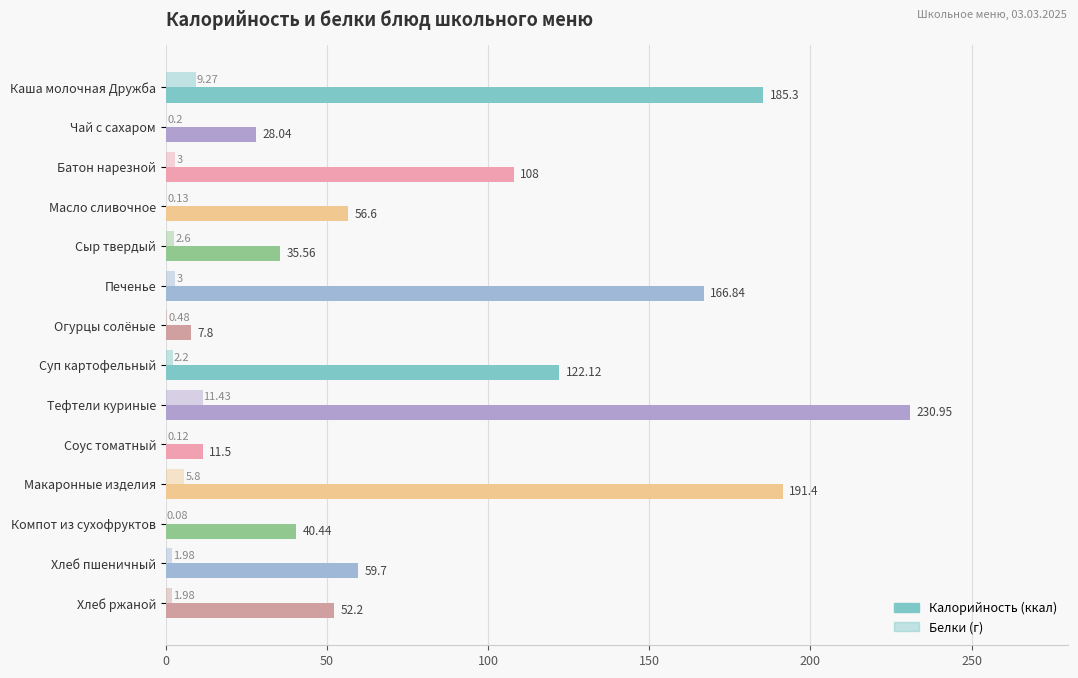

How many categories are shown in the chart?

14